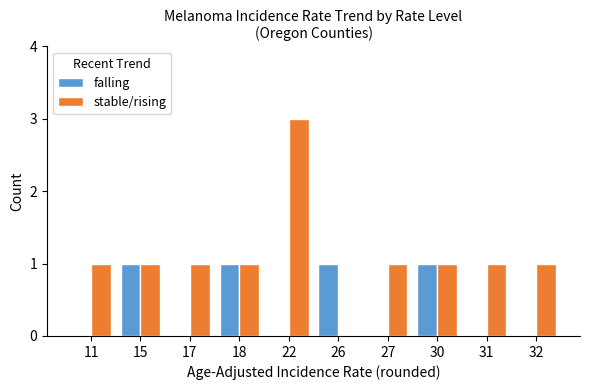

The value of stable/rising at 15 is 1. True or false?

True